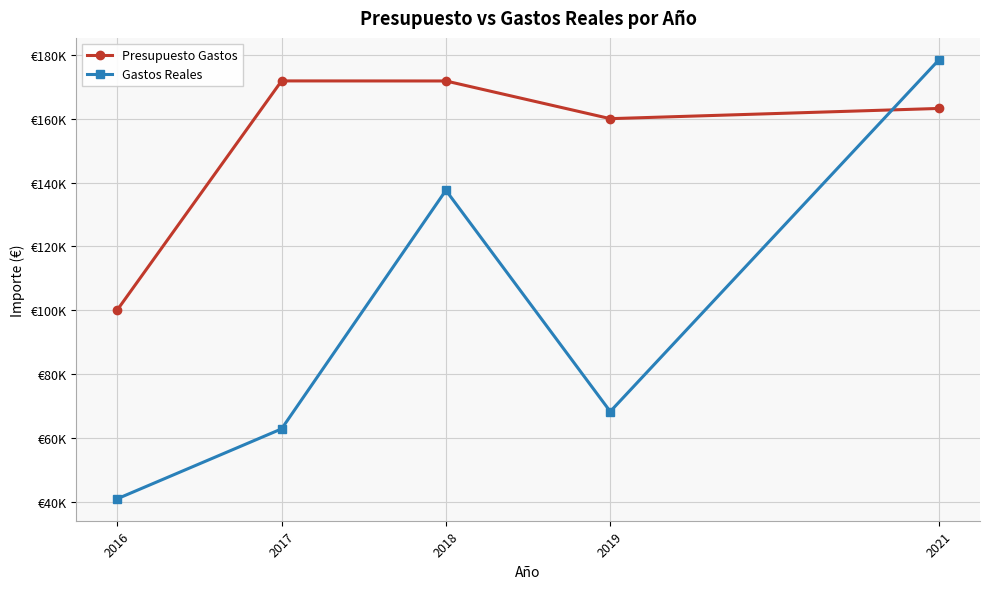

What are all the series names shown in the legend?

Presupuesto Gastos, Gastos Reales